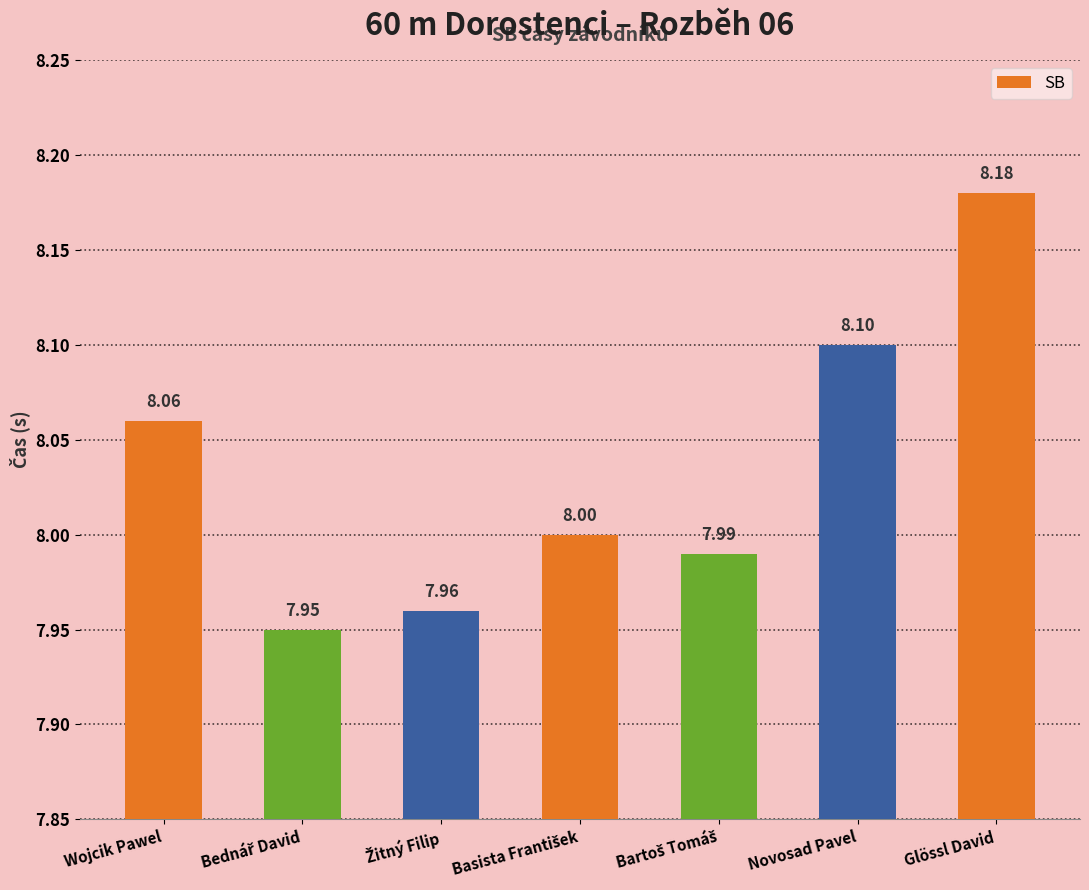

What is the label of the 2nd bar from the right?

Novosad Pavel